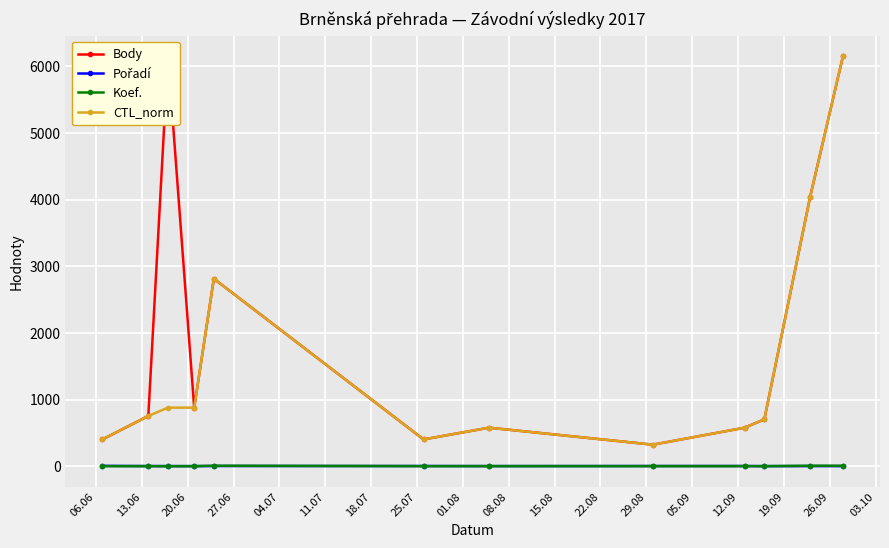

What is the sum of all Body values?

23788